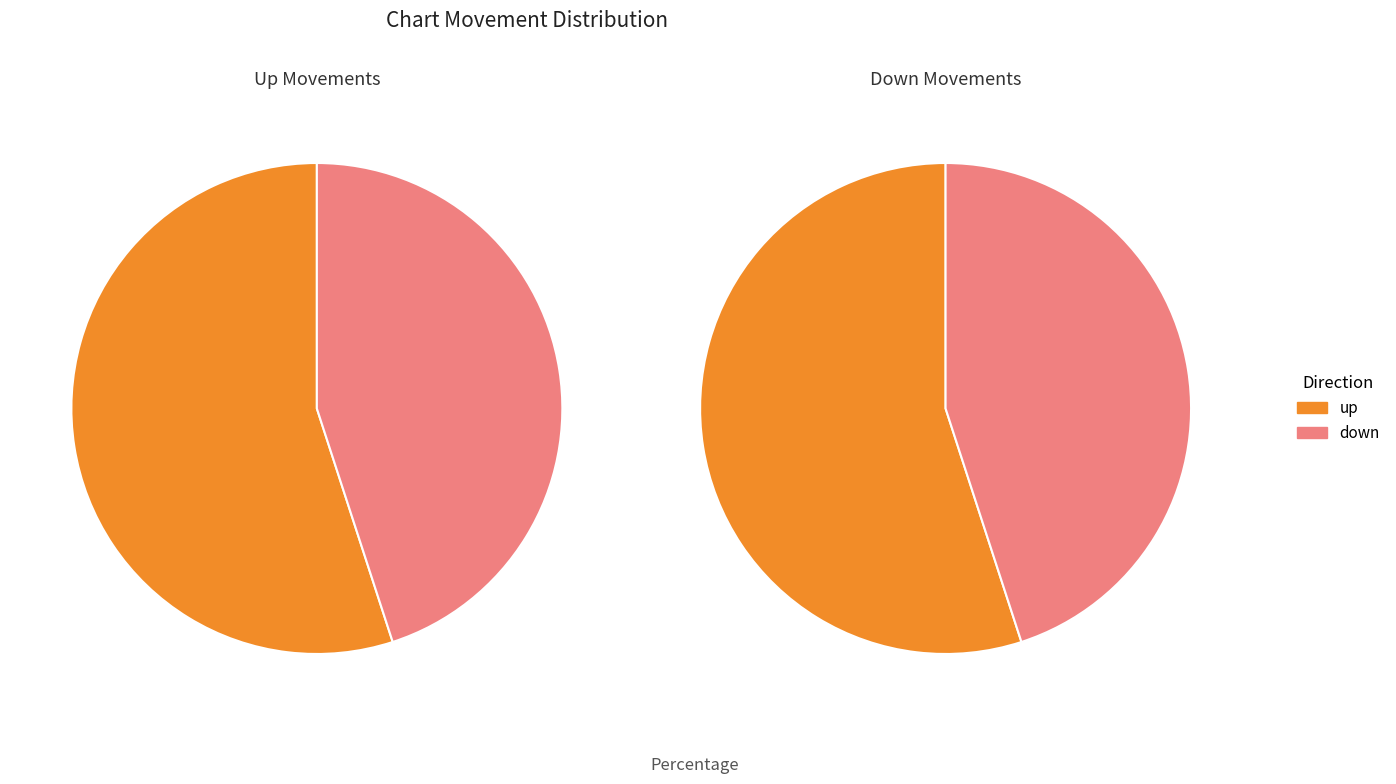

How many slices are in this pie chart?

2